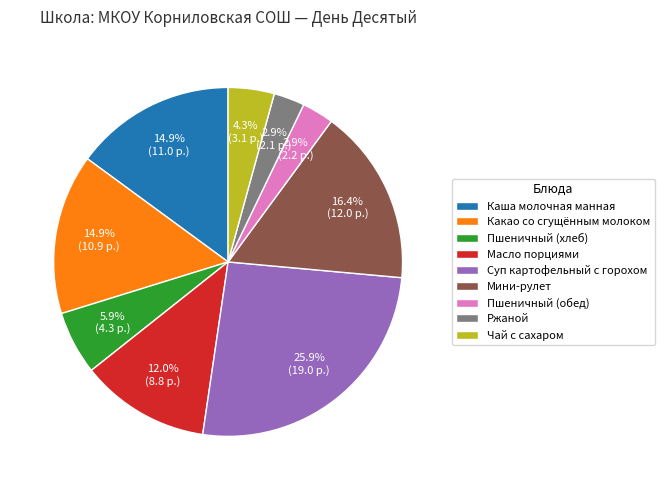

Between Ржаной and Мини-рулет, which is larger?

Мини-рулет